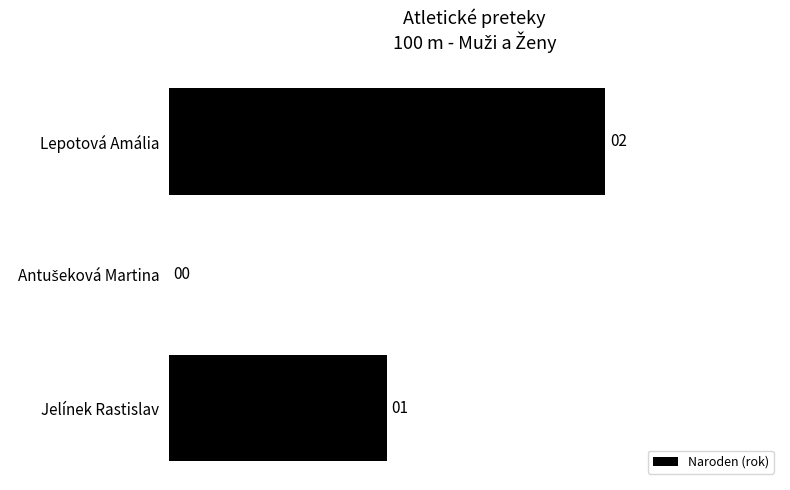

How many distinct data groups are displayed?

1